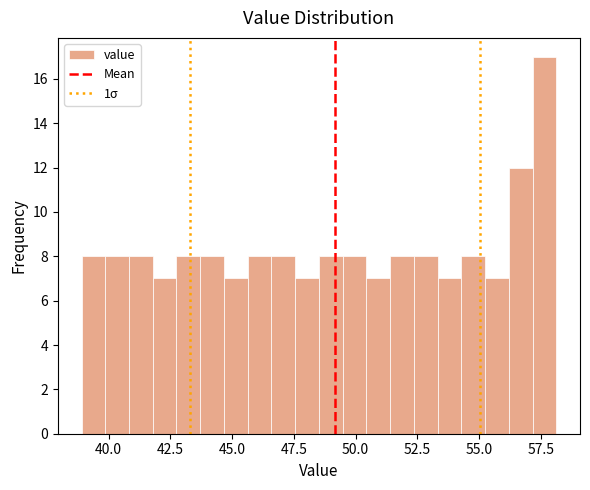

Read against the x-axis, roughly where is the centre of the tallest bar?

57.5